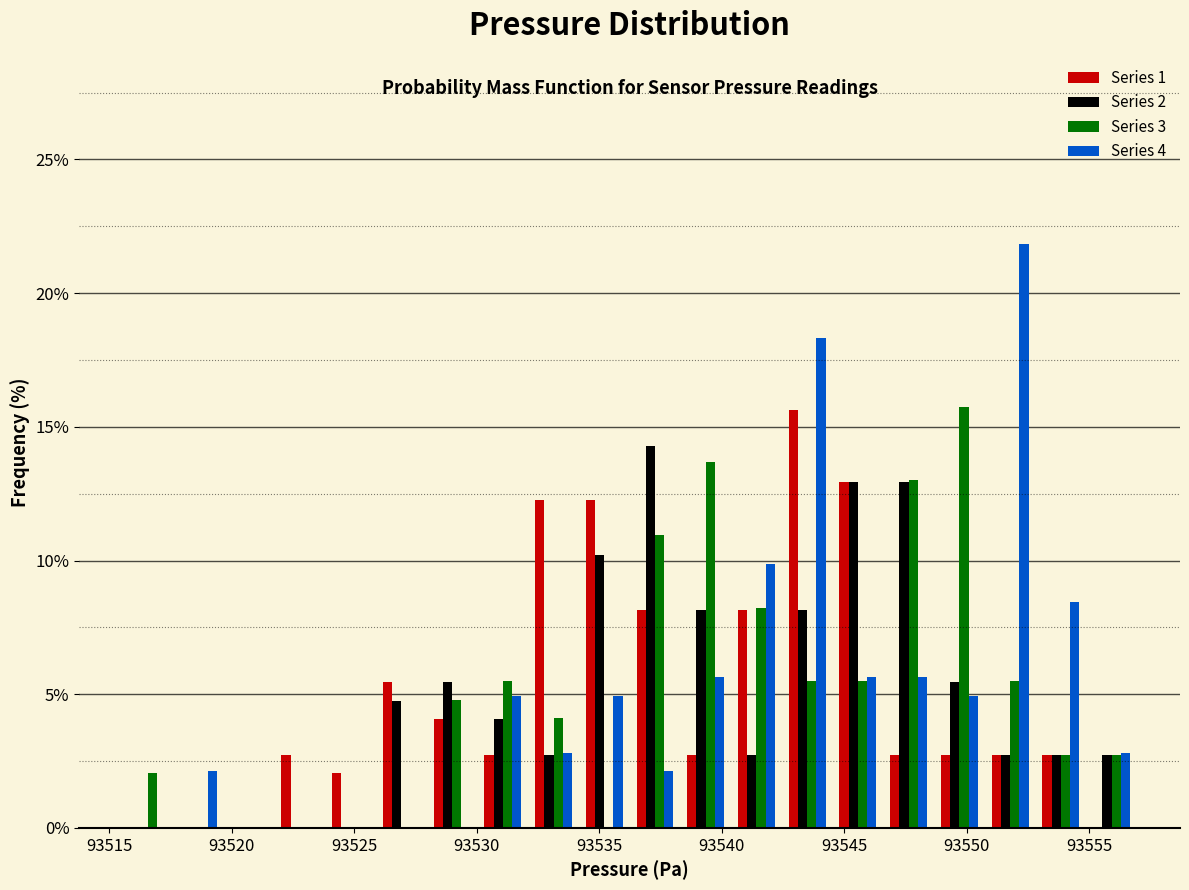

In the Series 2 series, which range on the x-axis has the tallest bar?

93536.0 to 93538.5